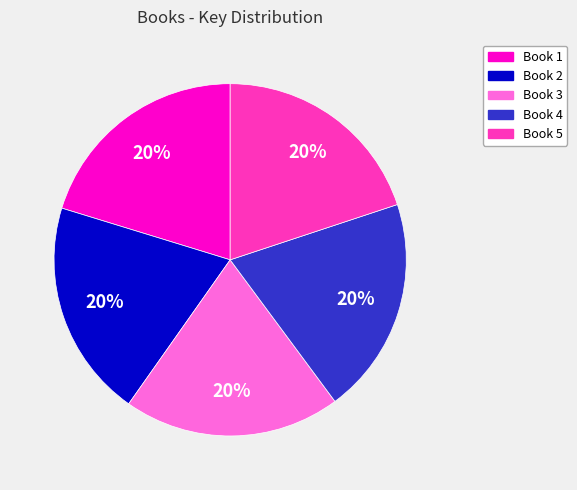

Is there any slice that represents more than half of the pie?

No